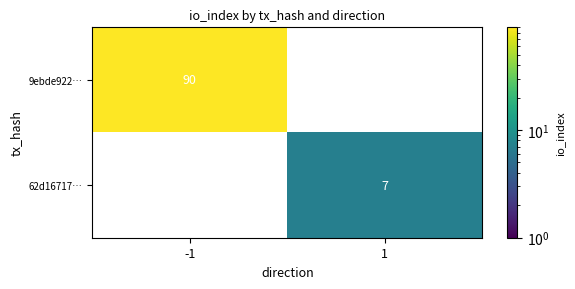

Is it true that 62d16717… equals -4 at -1?

False